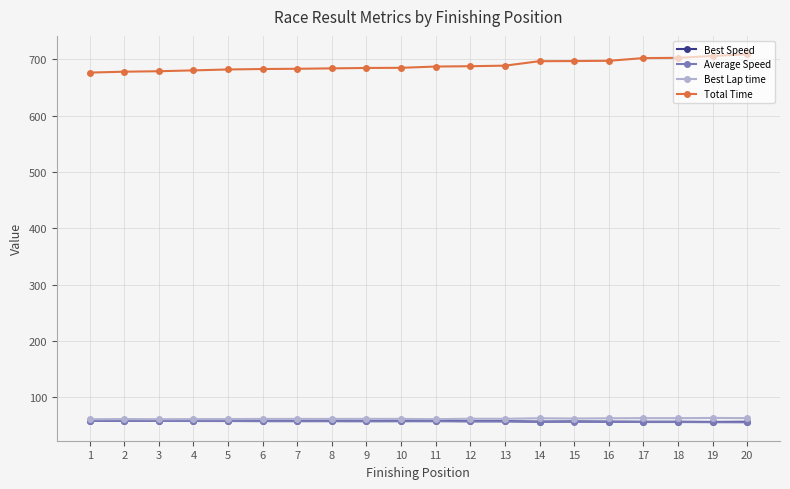

True or false: Total Time and Best Speed intersect in this chart.

False